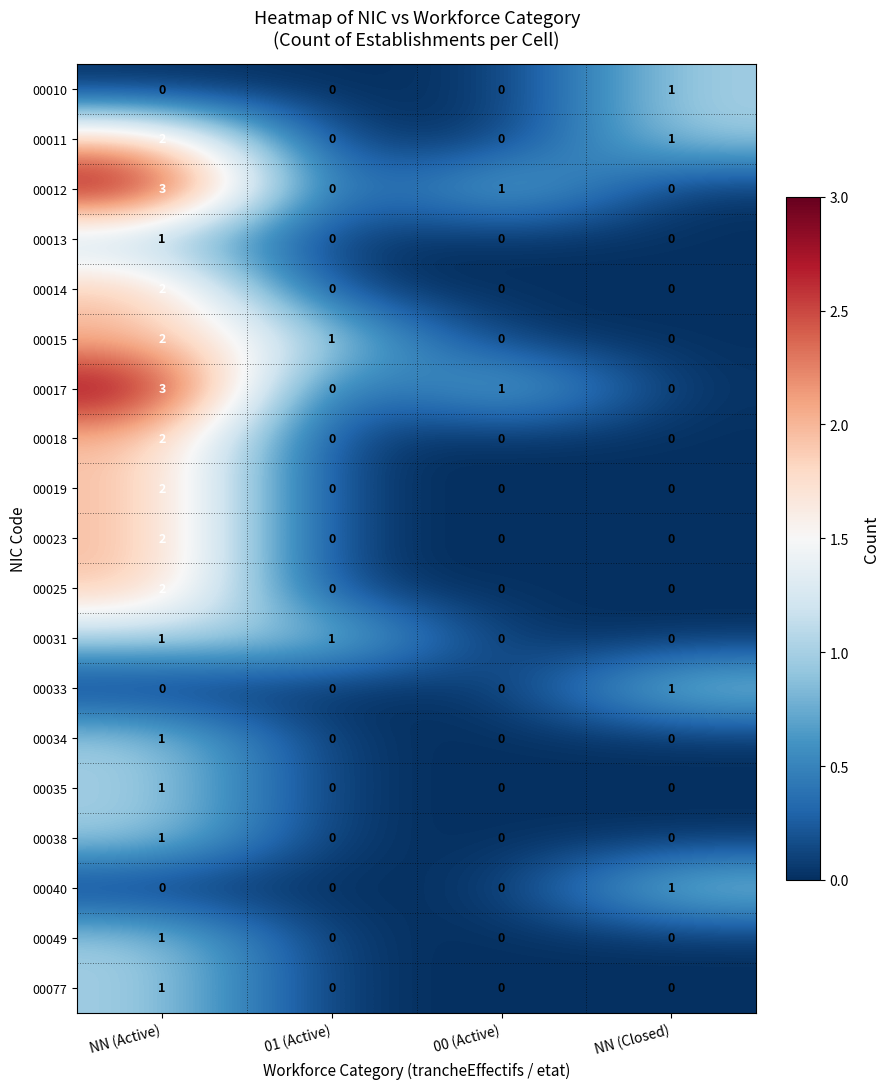

The value of 00035 at NN (Active) is 1. True or false?

True